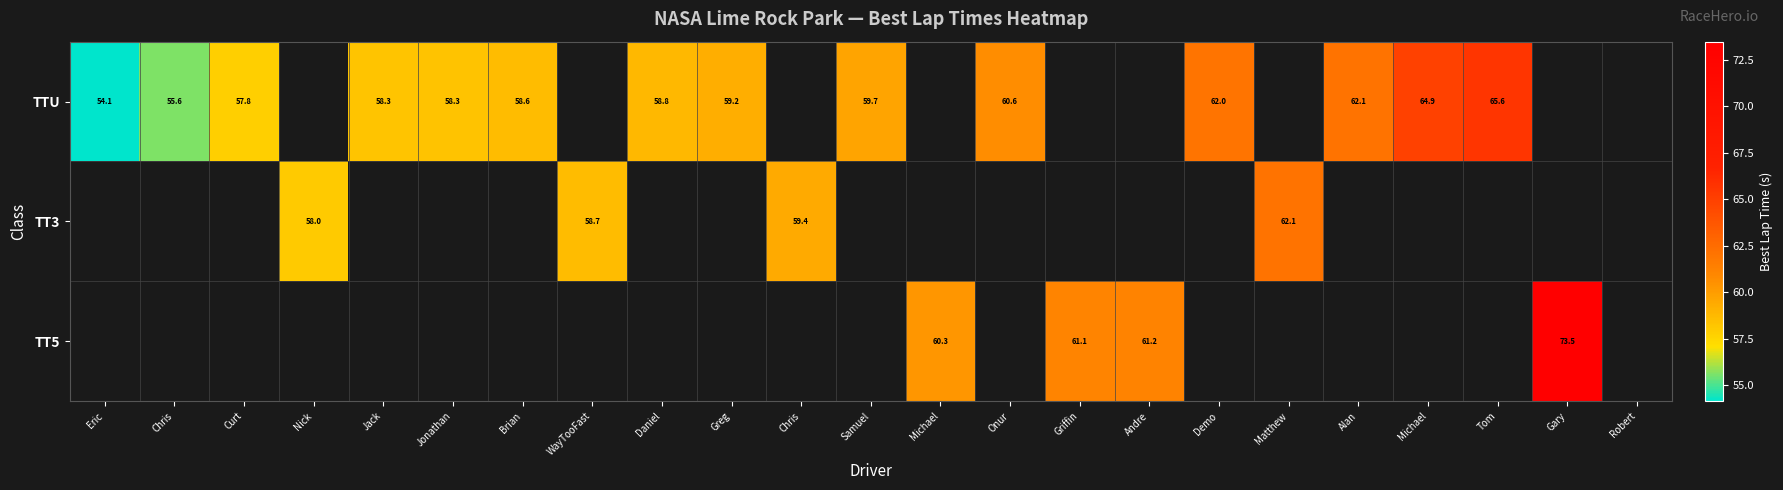

At which label is TTU closest to 32?

Eric